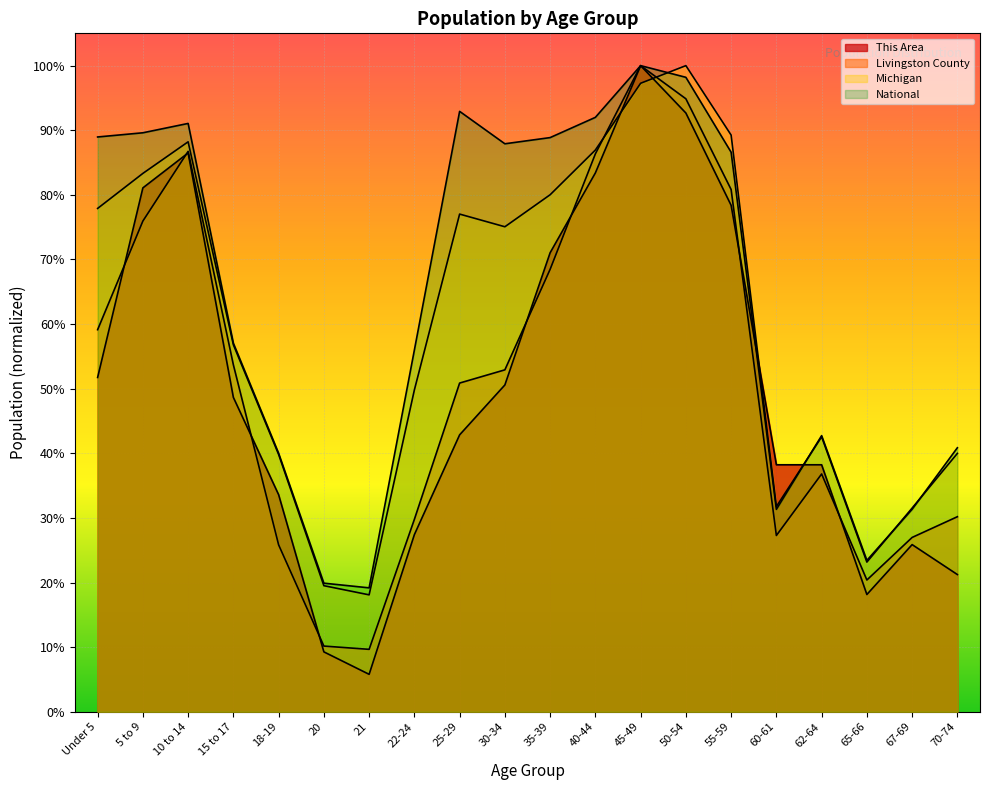

How many interior local valleys does the This Area series have?

2